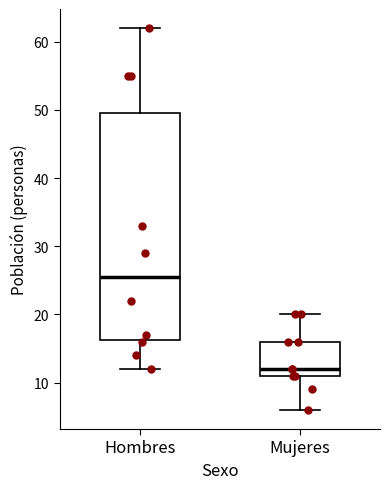

Reading left to right, transcribe this box plot: for each box, give where its median line is, the range the box spans, and where its two whiskers end, as read against the y-axis. The values are not printed on the chart, so give them approximately, as read against the axis.

Hombres: median 26, box 16 to 50, whiskers 12 to 62
Mujeres: median 12, box 11 to 16, whiskers 6 to 20